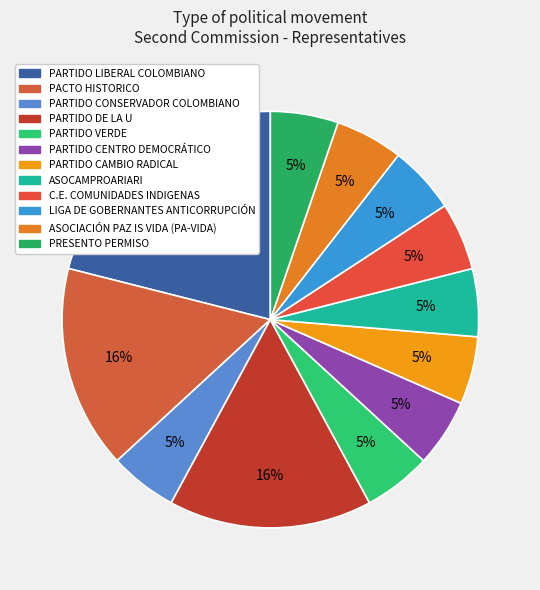

Does any single category account for the majority?

No